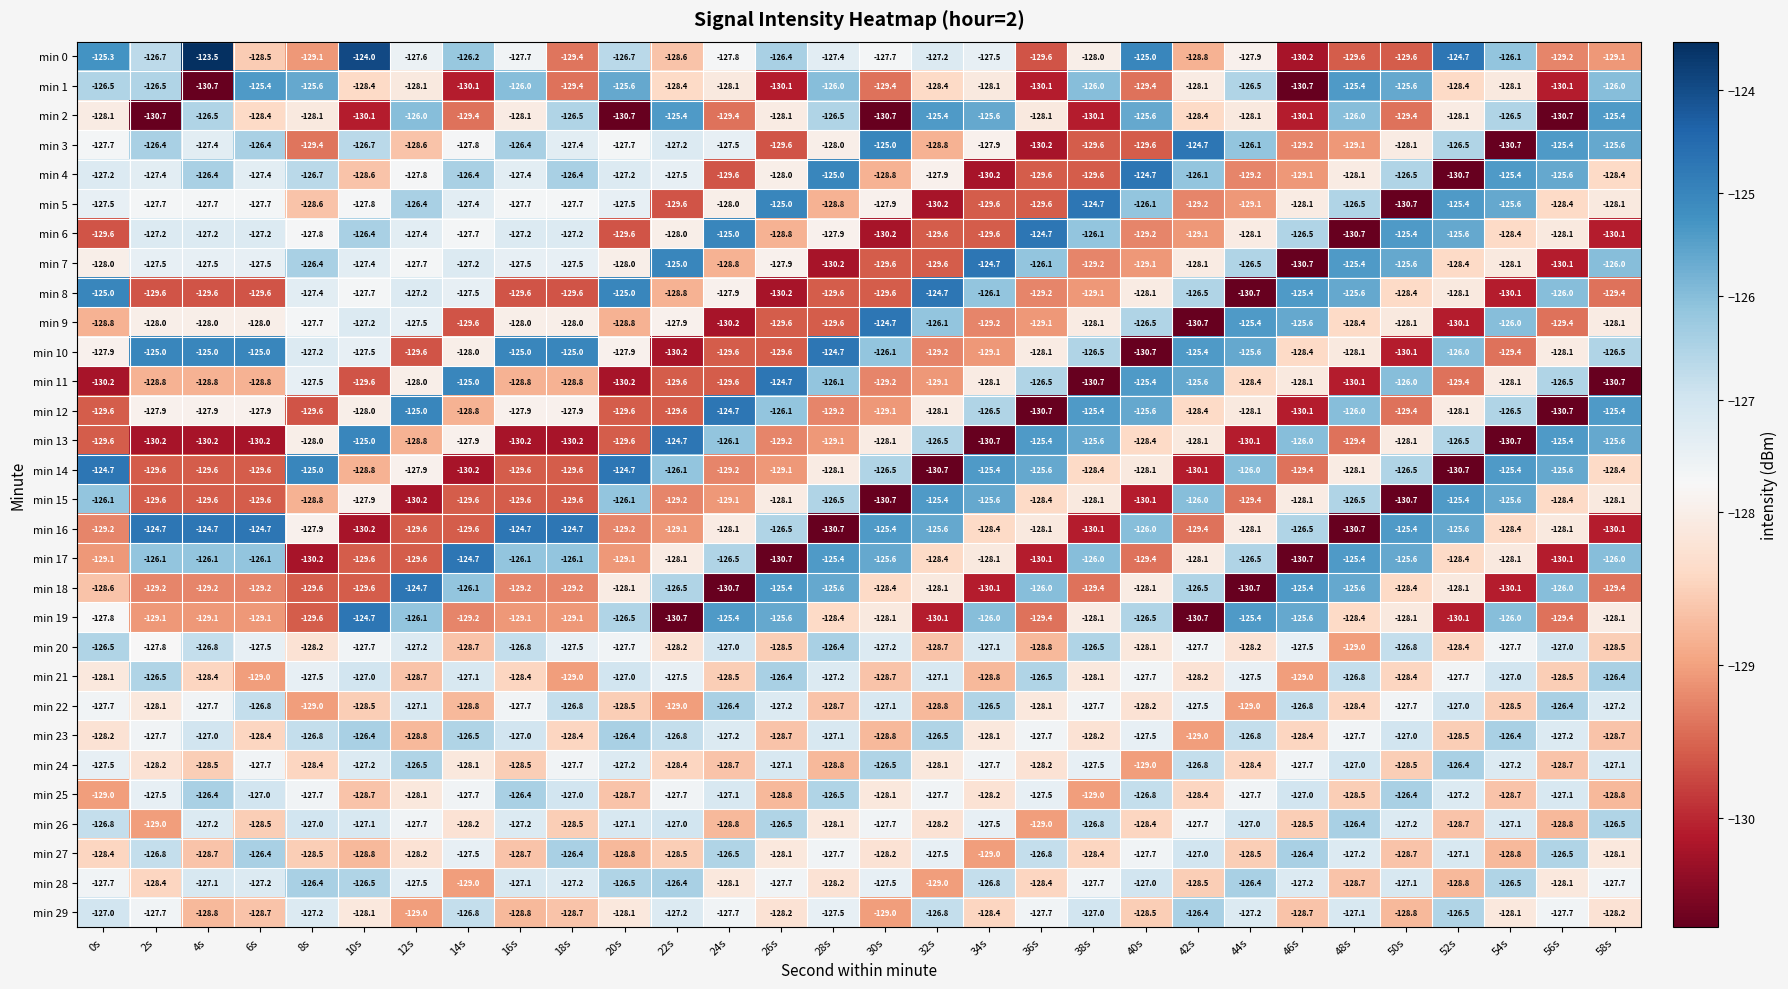

What is the maximum value for min 8?

-124.7